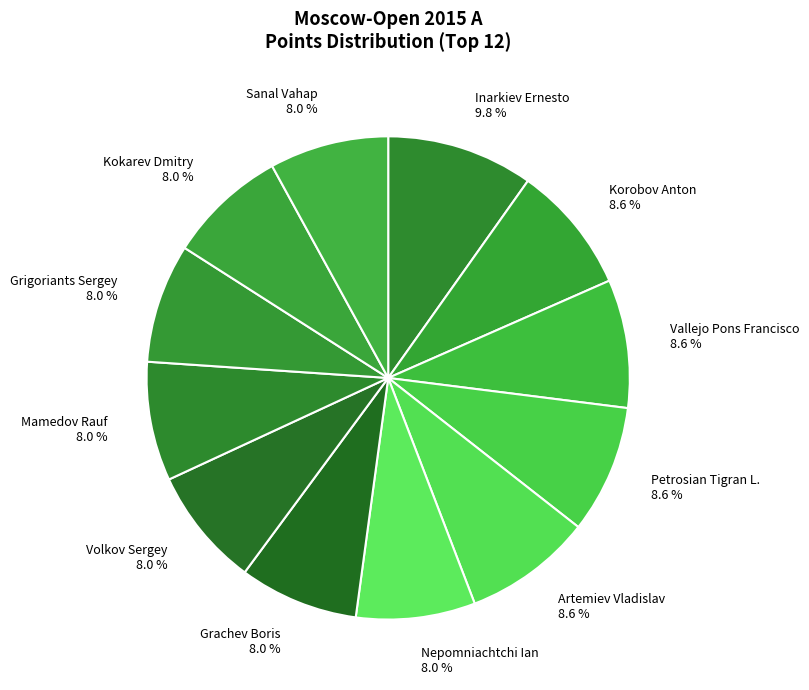

What is the total percentage of Artemiev Vladislav 8.6 % and Kokarev Dmitry 8.0 %?

16.6%